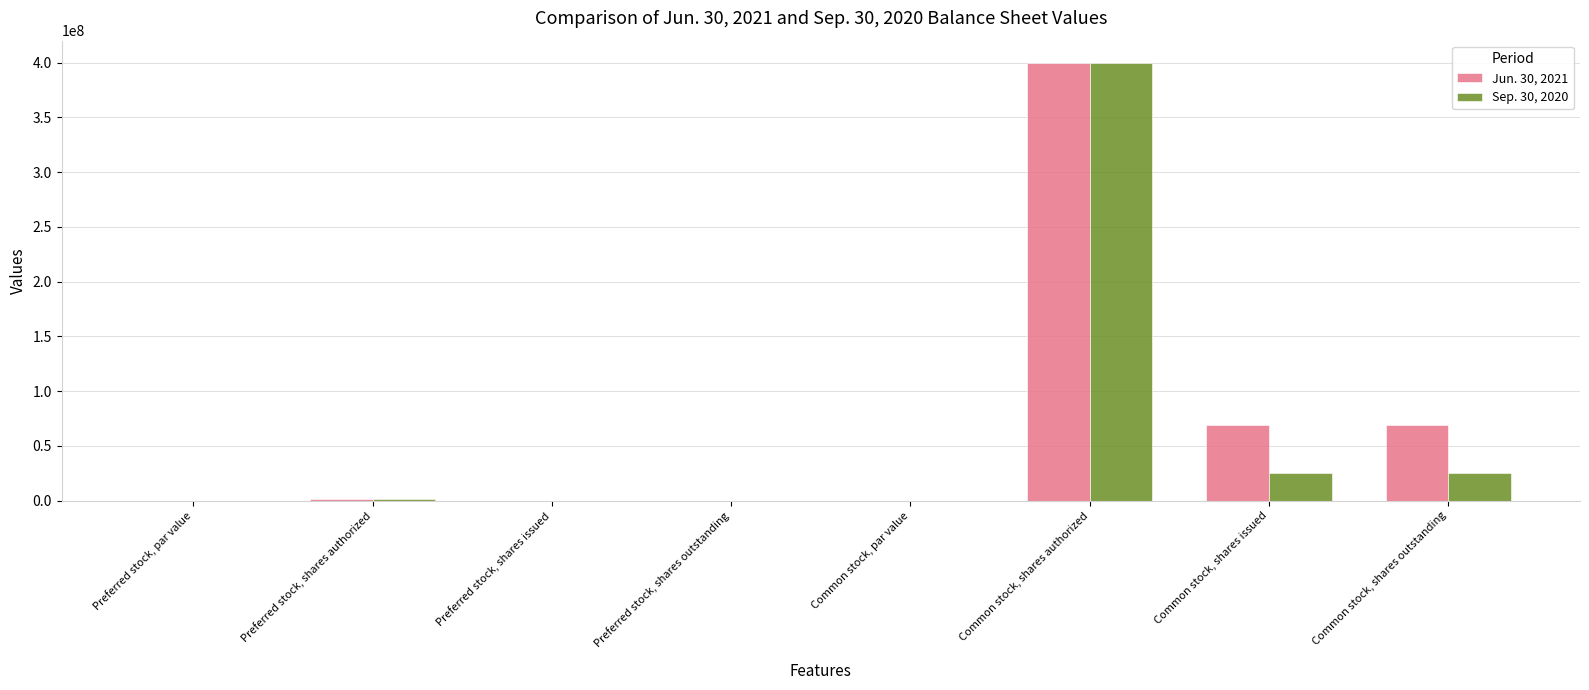

The value of Jun. 30, 2021 at Common stock, shares authorized is 400000000.0. True or false?

True